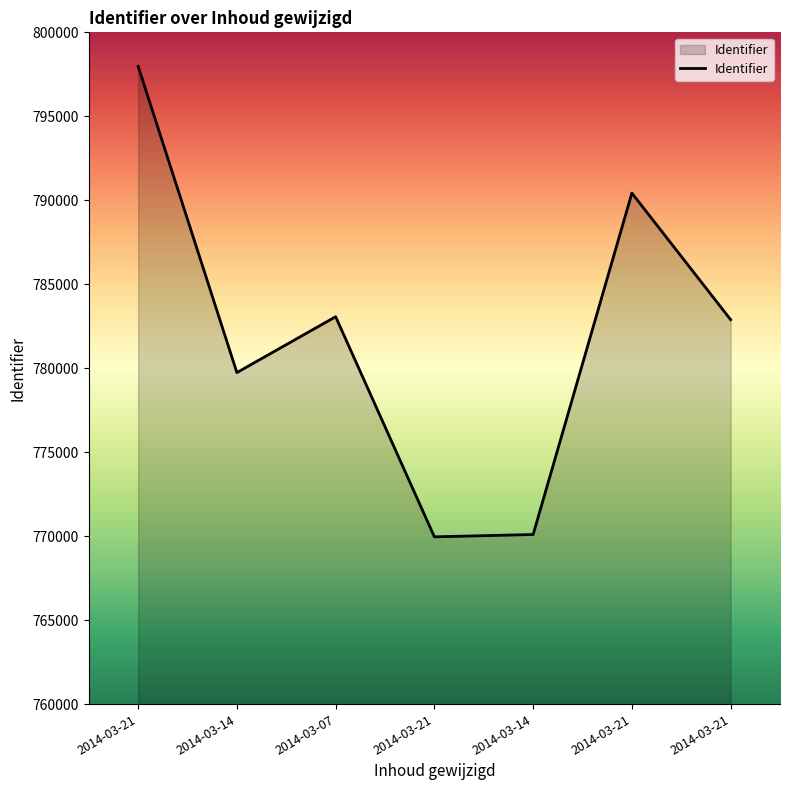

What is the label of the 5th point from the left?

2014-03-14